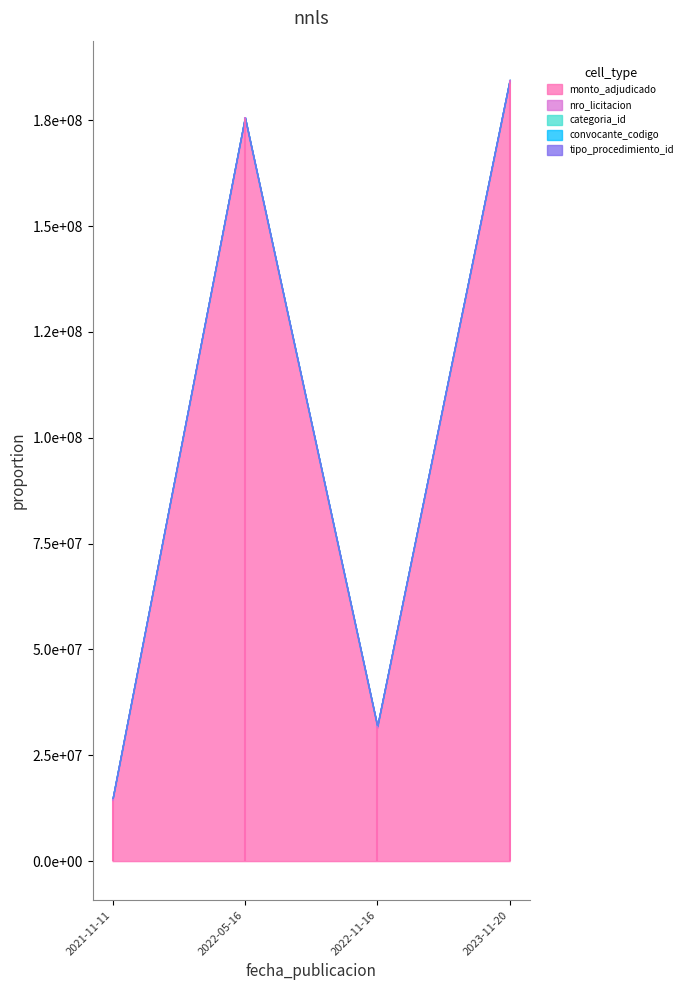

Reading left to right, extract all data points from this chart.

monto_adjudicado: 2021-11-11=14300000	2022-05-16=175317000	2022-11-16=31480000	2023-11-20=184147000
nro_licitacion: 2021-11-11=401578	2022-05-16=413464	2022-11-16=421319	2023-11-20=437303
categoria_id: 2021-11-11=40	2022-05-16=18	2022-11-16=40	2023-11-20=23
convocante_codigo: 2021-11-11=1602	2022-05-16=2	2022-11-16=2	2023-11-20=2
tipo_procedimiento_id: 2021-11-11=1	2022-05-16=1	2022-11-16=1	2023-11-20=1